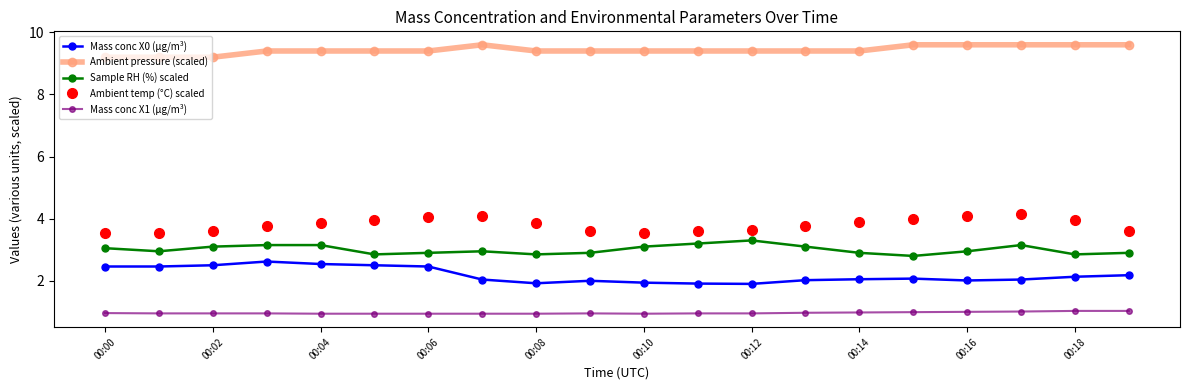

Which series has the widest spread of values?

Mass conc X0 (μg/m³)